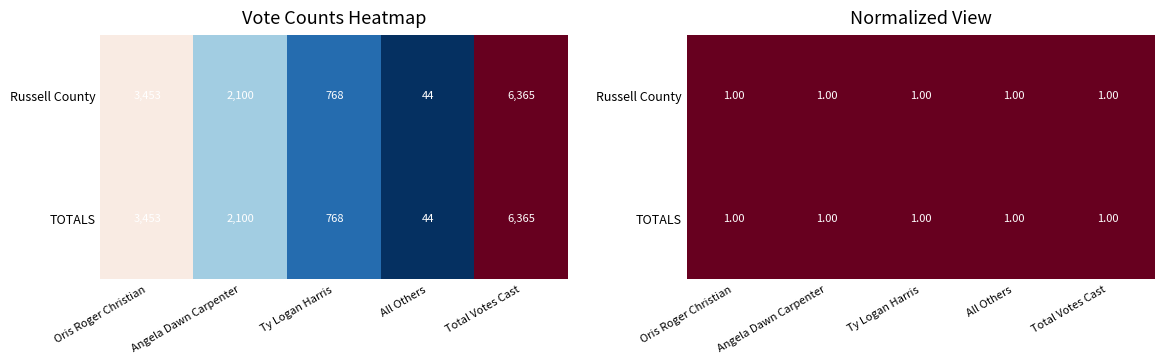

Rank the series by their maximum value, from highest to lowest.

Russell County, TOTALS